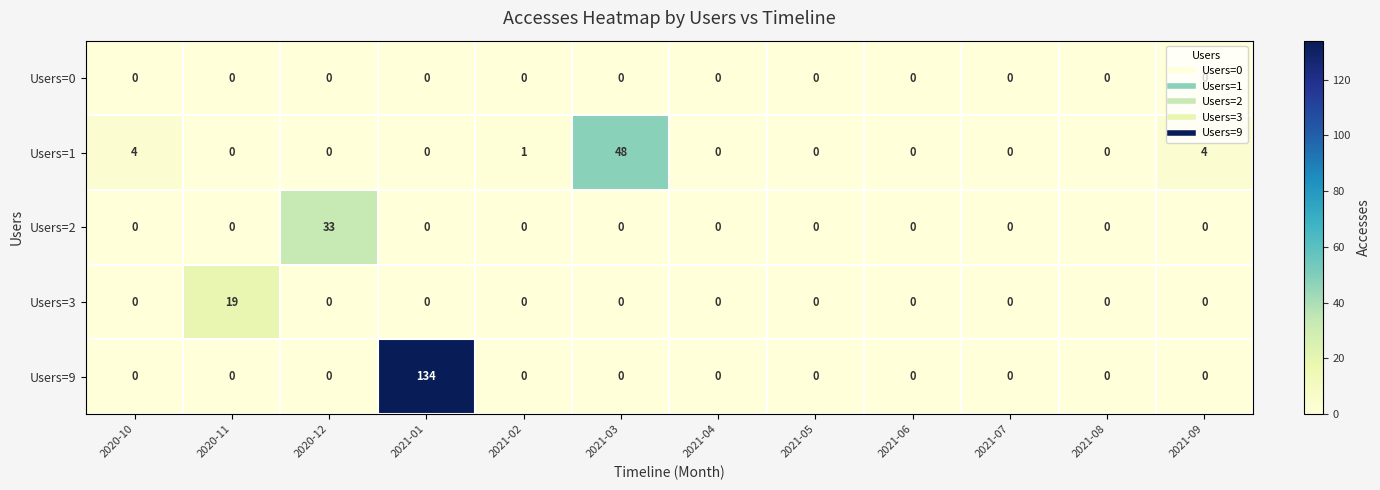

At which category is the sum across all series the highest?

2021-01